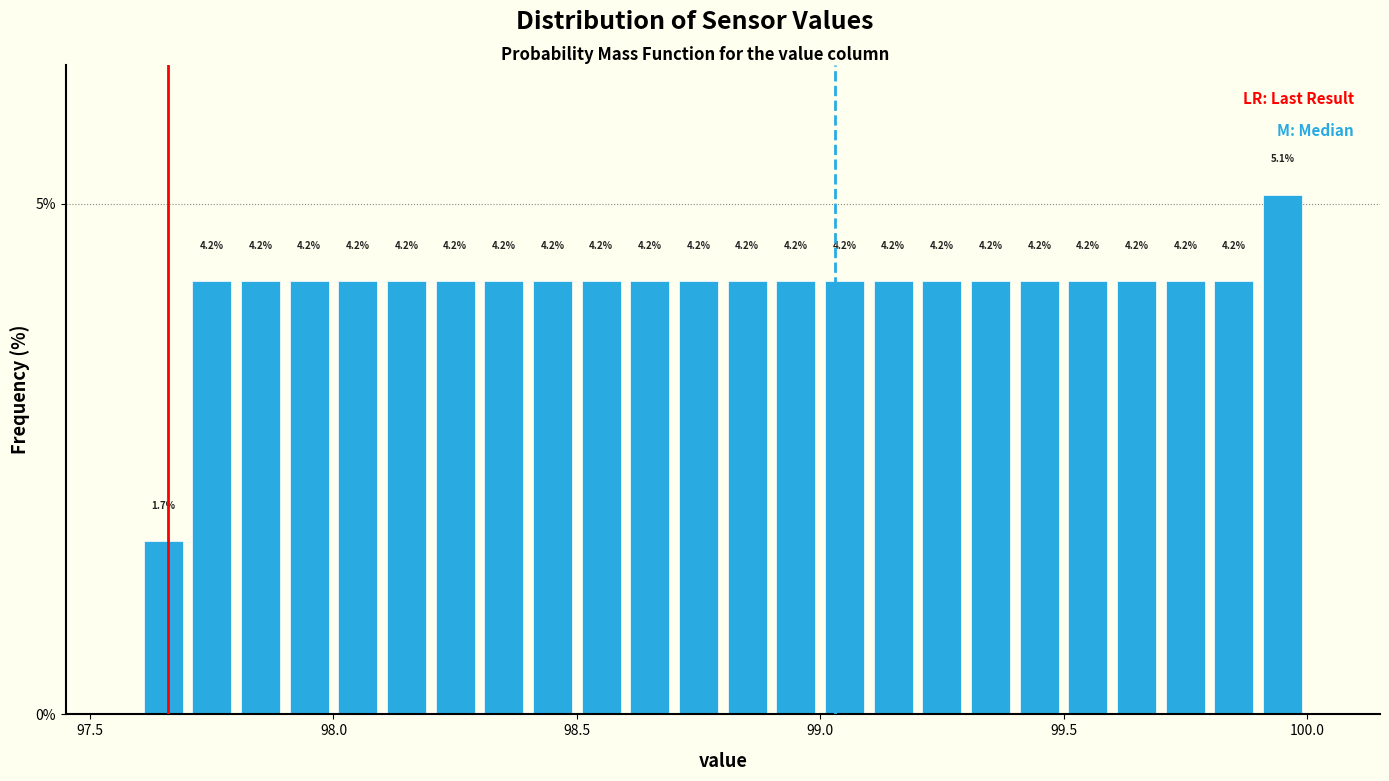

Read against the x-axis, roughly where is the centre of the tallest bar?

99.95